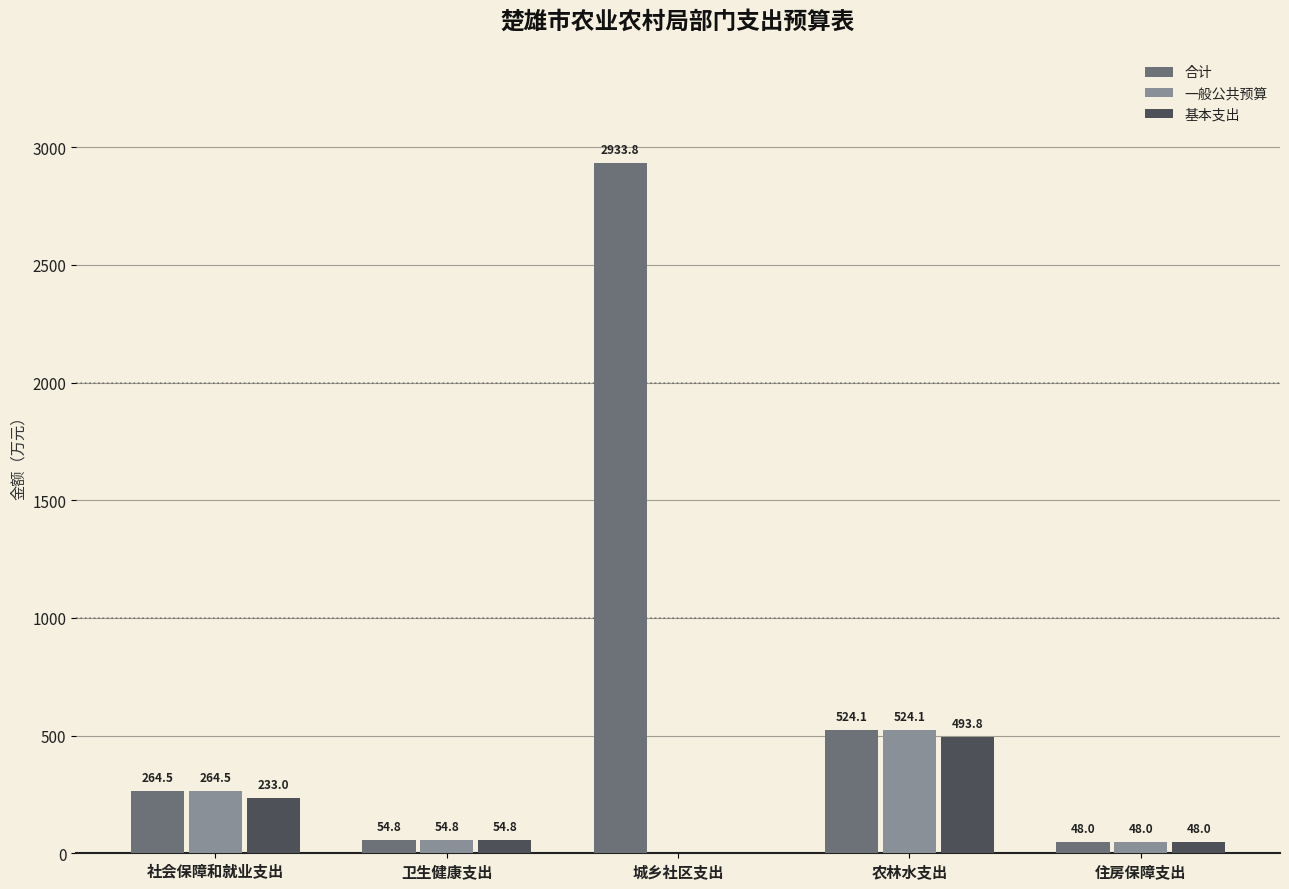

Where is 基本支出 nearest to the value 246?

社会保障和就业支出